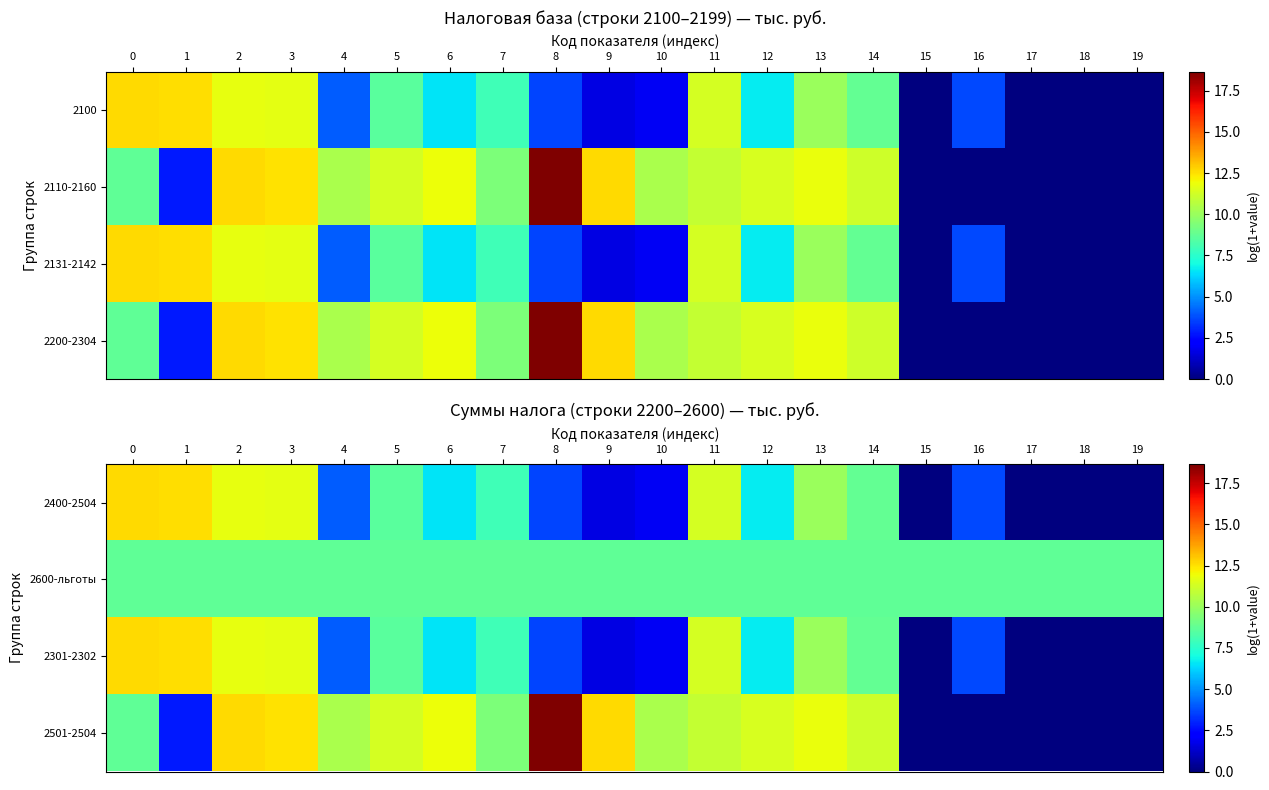

What is the spread (max minus min) of values at 10?

8.4